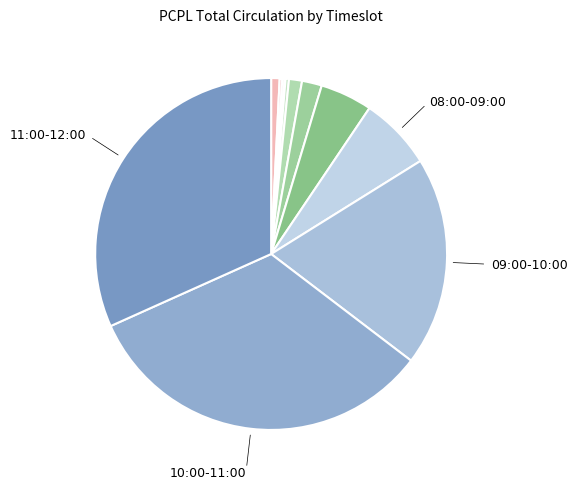

How many slices are in this pie chart?

12